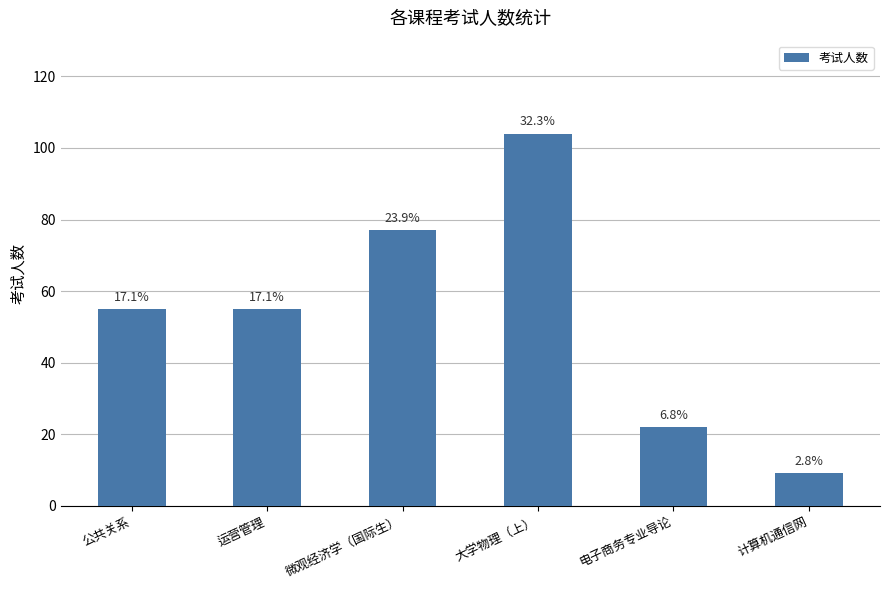

Does the chart contain any negative values?

No